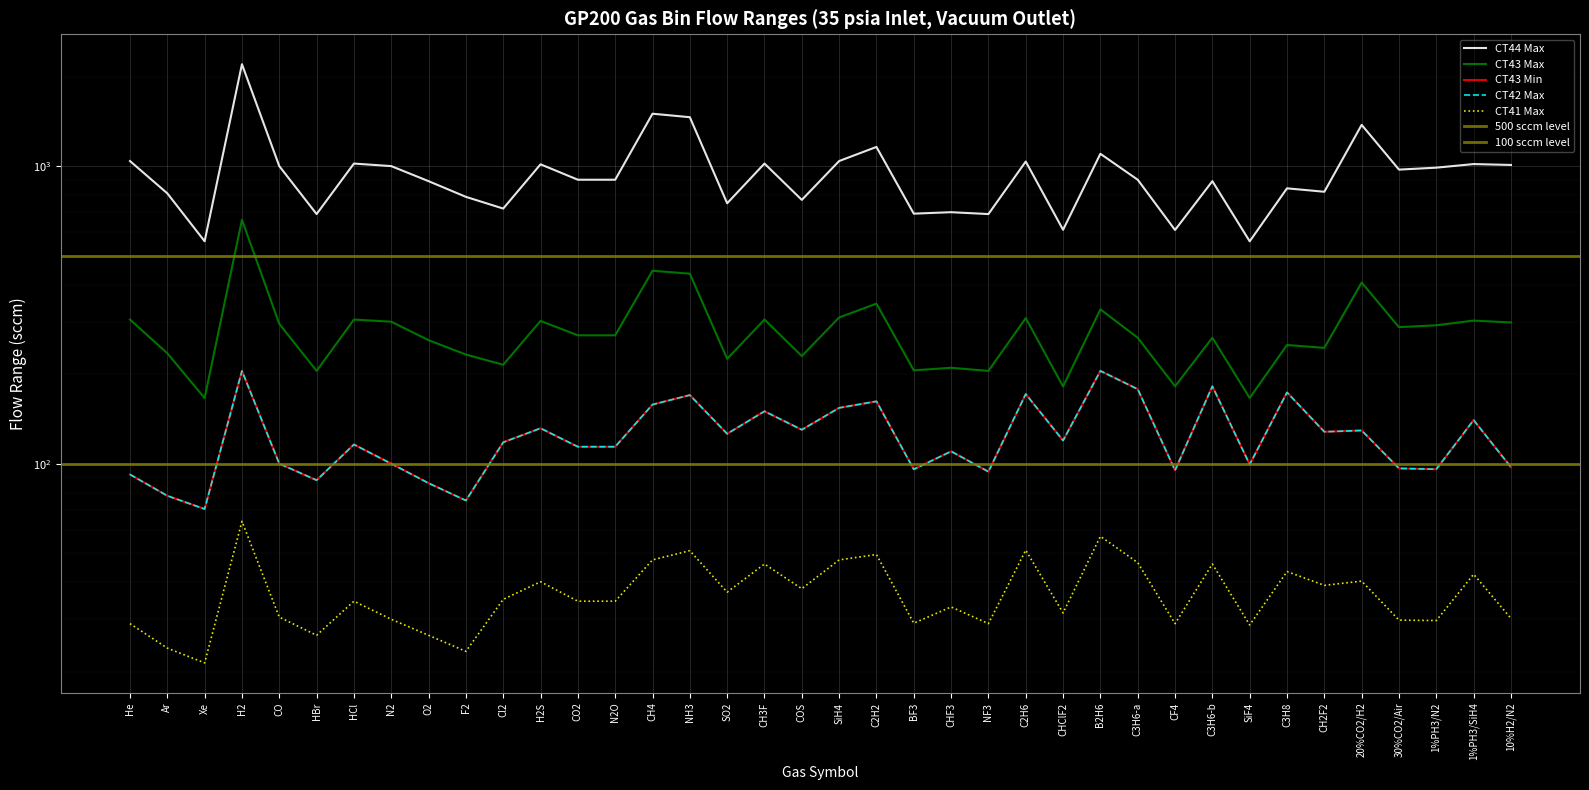

Reading left to right, what are all the values shown in this chart?

CT44 Max: 1040.0	810.0	559.0	2200.0	1000.0	690.0	1020.0	1000.0	890.0	788.3	720.0	1014.0	900.0	900.0	1500.0	1460.0	750.0	1020.0	770.0	1040.0	1160.0	692.2	700.0	690.0	1036.0	610.9	1100.0	900.0	610.0	890.0	558.8	842.0	820.0	1376.0	973.3	988.0	1016.0	1009.0
CT43 Max: 305.0	235.0	166.1	660.0	295.0	205.0	305.0	300.0	260.0	232.7	215.0	301.8	270.0	270.0	445.0	435.0	225.0	305.0	230.0	310.0	345.0	205.9	210.0	205.0	308.4	181.8	330.0	265.0	182.0	265.0	166.3	250.5	245.0	406.2	287.6	291.8	302.6	298.2
CT43 Min: 92.0	78.0	70.4	205.0	100.0	88.0	116.0	100.0	86.0	75.2	118.0	131.5	114.0	114.0	158.0	170.0	126.0	150.0	130.0	154.0	162.0	95.7	110.0	94.0	171.4	119.6	205.0	178.0	95.0	182.0	99.4	173.6	128.0	129.3	96.4	95.8	140.1	97.3
CT42 Max: 92.0	78.0	70.4	205.0	100.0	88.0	116.0	100.0	86.0	75.2	118.0	131.5	114.0	114.0	158.0	170.0	126.0	150.0	130.0	154.0	162.0	95.7	110.0	94.0	171.4	119.6	205.0	178.0	95.0	182.0	99.4	173.6	128.0	129.3	96.4	95.8	140.1	97.3
CT41 Max: 29.0	24.0	21.4	64.0	30.5	26.5	34.5	30.0	26.5	23.4	35.0	40.1	34.5	34.5	47.5	51.0	37.0	46.0	38.0	47.5	49.5	29.1	33.0	29.0	51.2	31.5	57.0	46.5	29.0	46.0	28.7	43.4	39.0	40.3	29.8	29.7	42.5	30.2